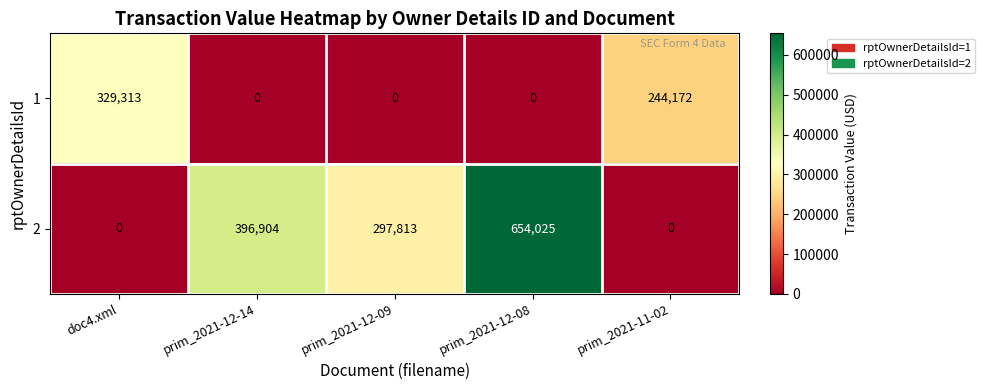

Rank the series at prim_2021-11-02 from lowest to highest value.

2, 1